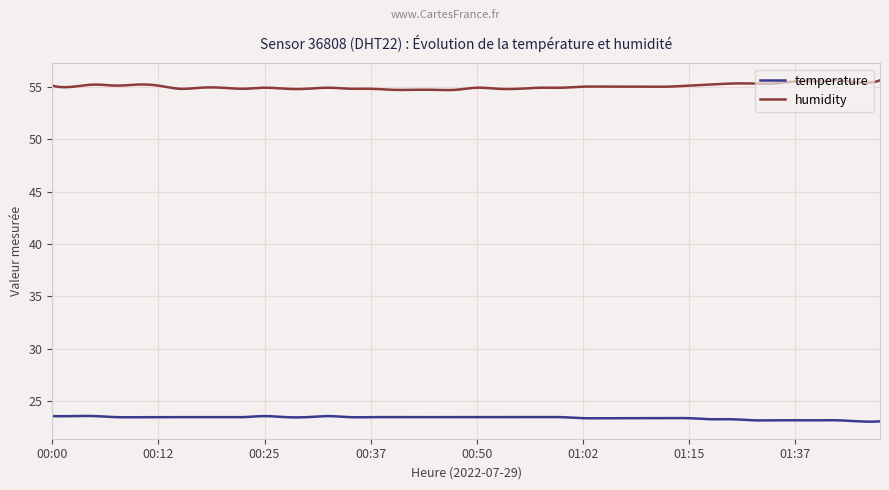

True or false: humidity and temperature cross at least once.

False